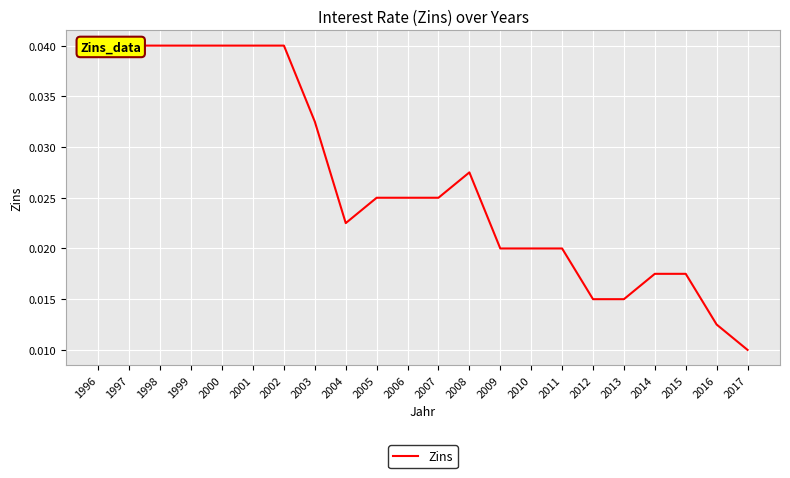

The value at 2003 is 0.0. True or false?

True